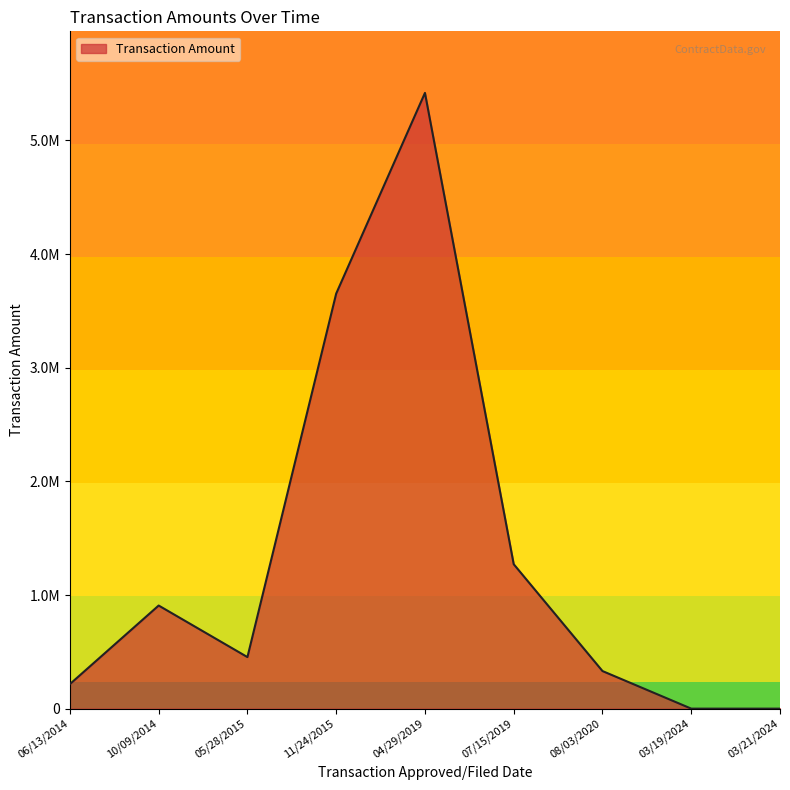

True or false: the data shows 286354 at 06/13/2014.

False